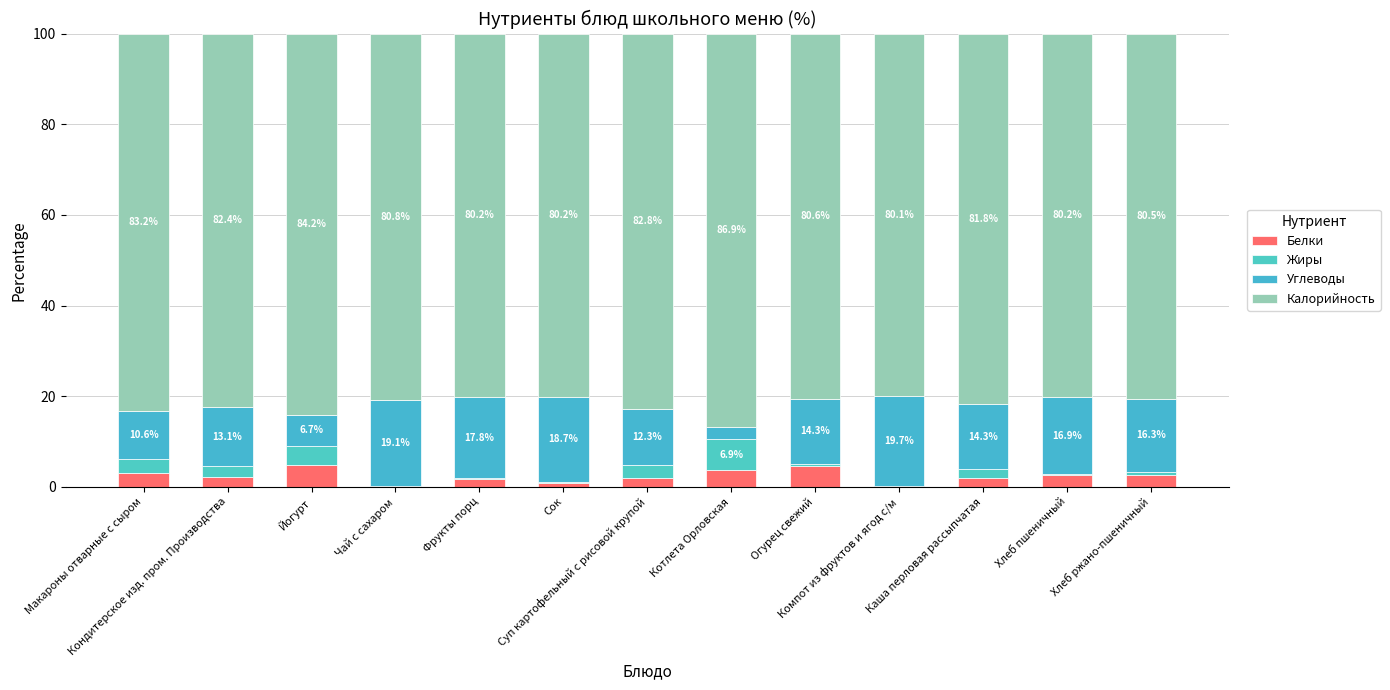

What is the label of the 7th bar from the right?

Суп картофельный с рисовой крупой